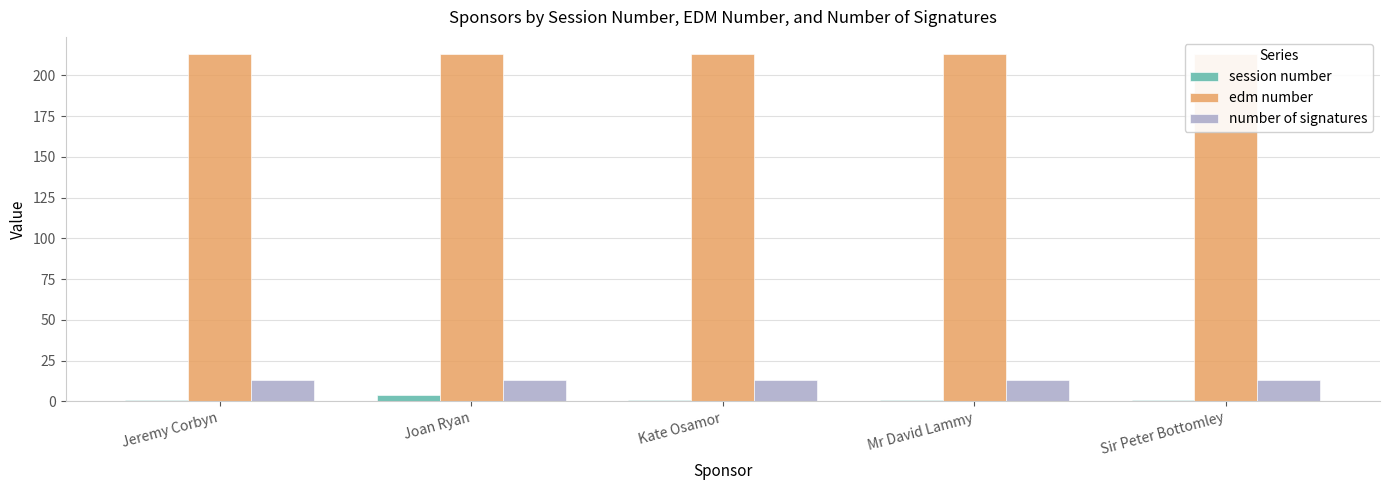

At which label does session number reach its peak?

Joan Ryan